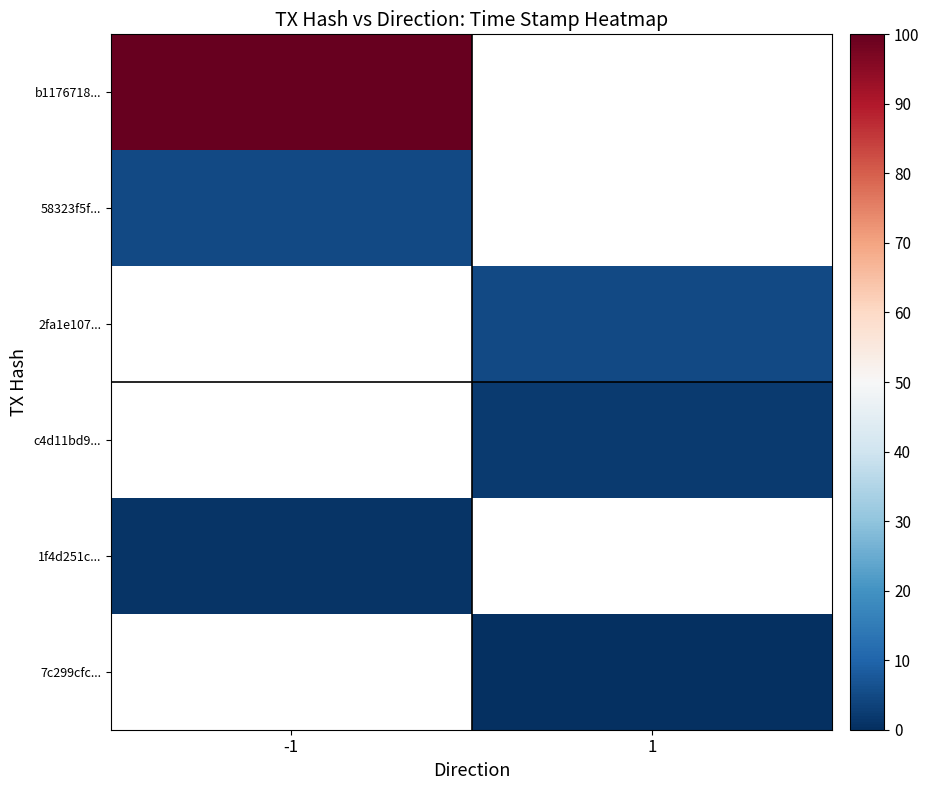

How many values in the 2fa1e107... series exceed 4?

1